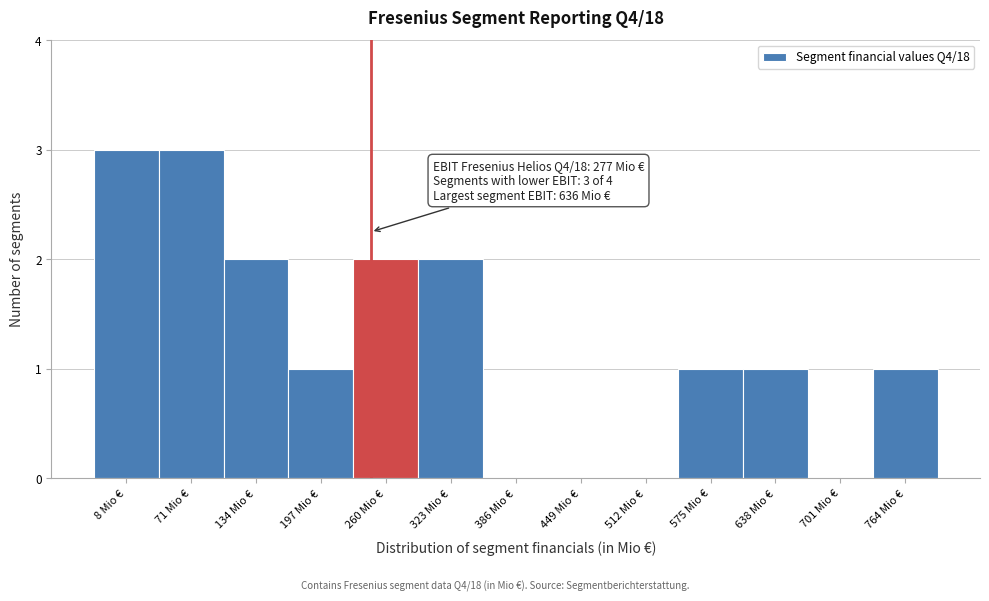

Reading right to left, transcribe all the data shown in this chart.

764 Mio €=1	701 Mio €=0	638 Mio €=1	575 Mio €=1	512 Mio €=0	449 Mio €=0	386 Mio €=0	323 Mio €=2	260 Mio €=2	197 Mio €=1	134 Mio €=2	71 Mio €=3	8 Mio €=3